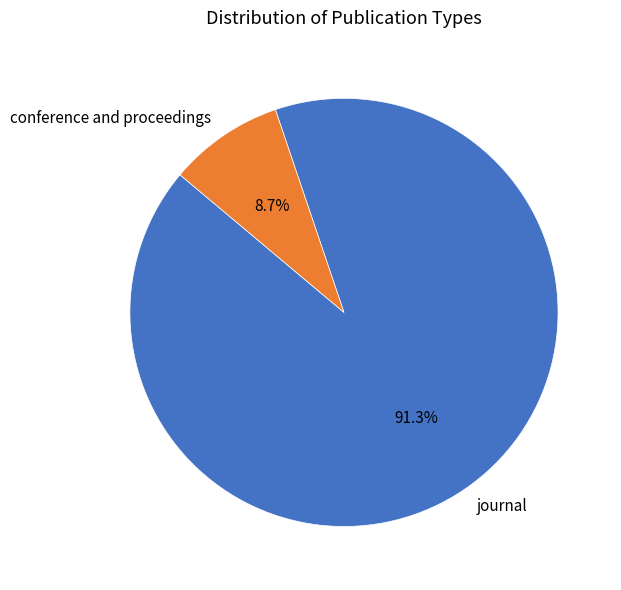

Between journal and conference and proceedings, which is larger?

journal